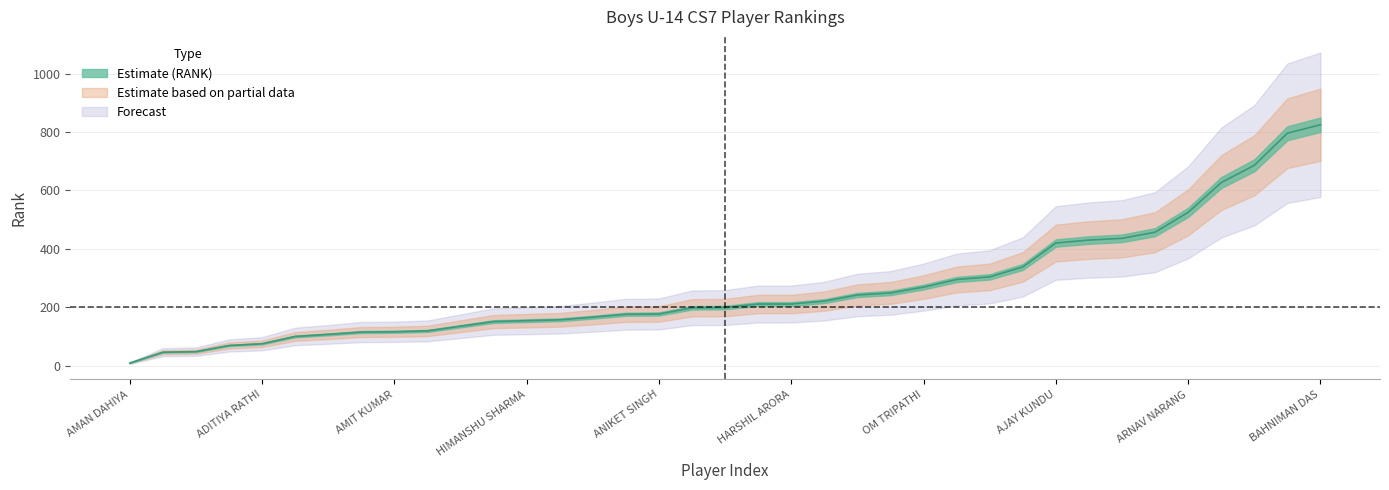

True or false: the data shows 199 at SOURAV NANDAL.

True